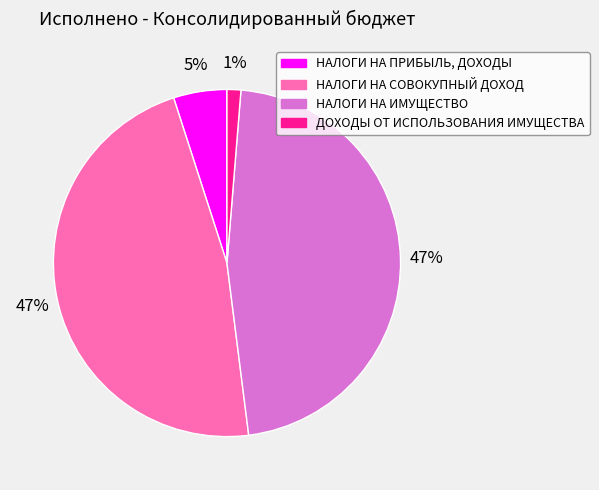

The ДОХОДЫ ОТ ИСПОЛЬЗОВАНИЯ ИМУЩЕСТВА slice represents 16% of the pie. True or false?

False